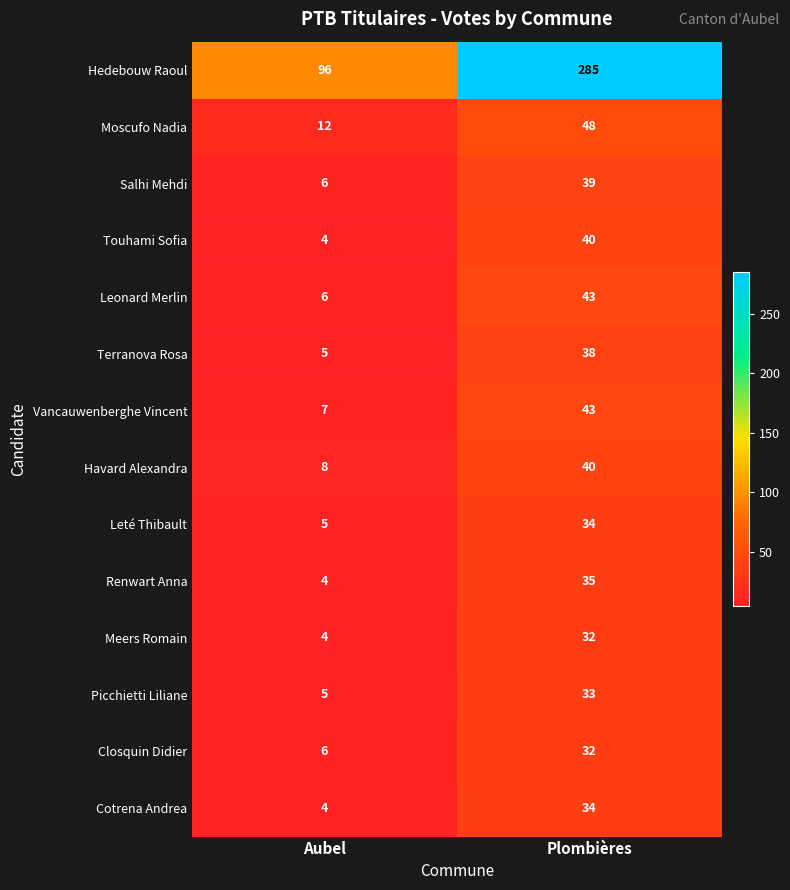

List the labels in order of Leté Thibault value, largest first.

Plombières, Aubel